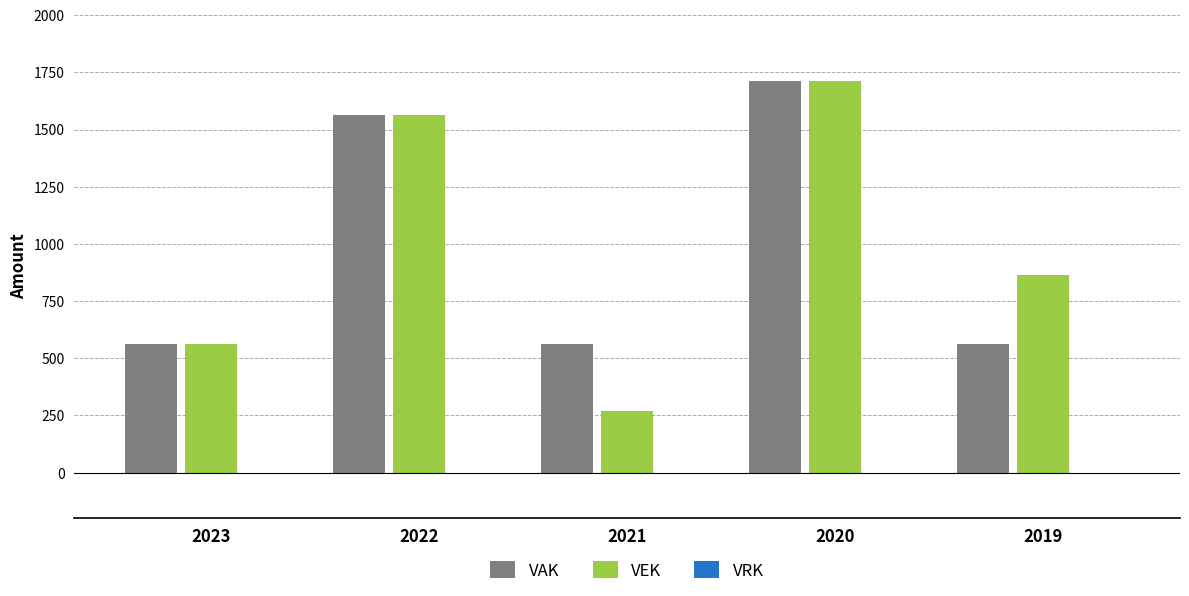

What is the maximum value shown in the chart?

1713